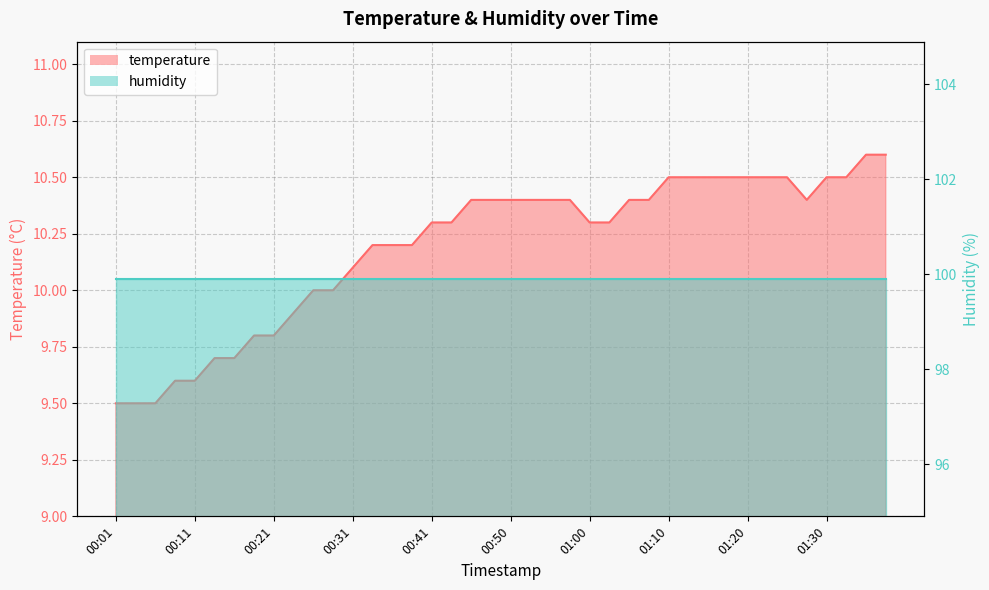

What is the value of the 29th point from the left?

10.5